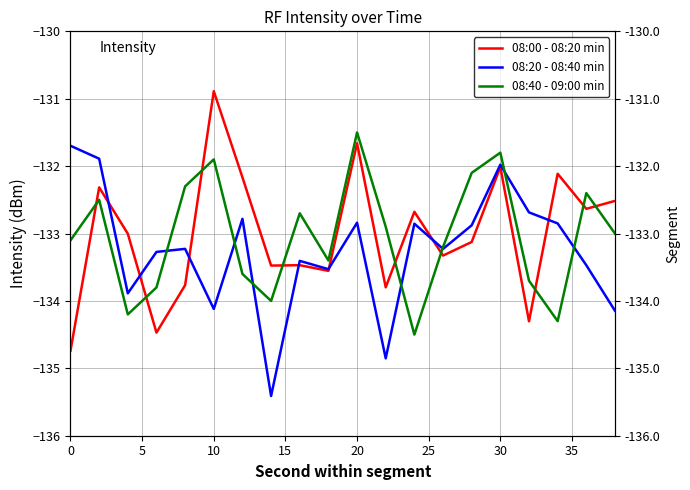

Is it true that 08:40 - 09:00 min equals -211.6 at 17?

False